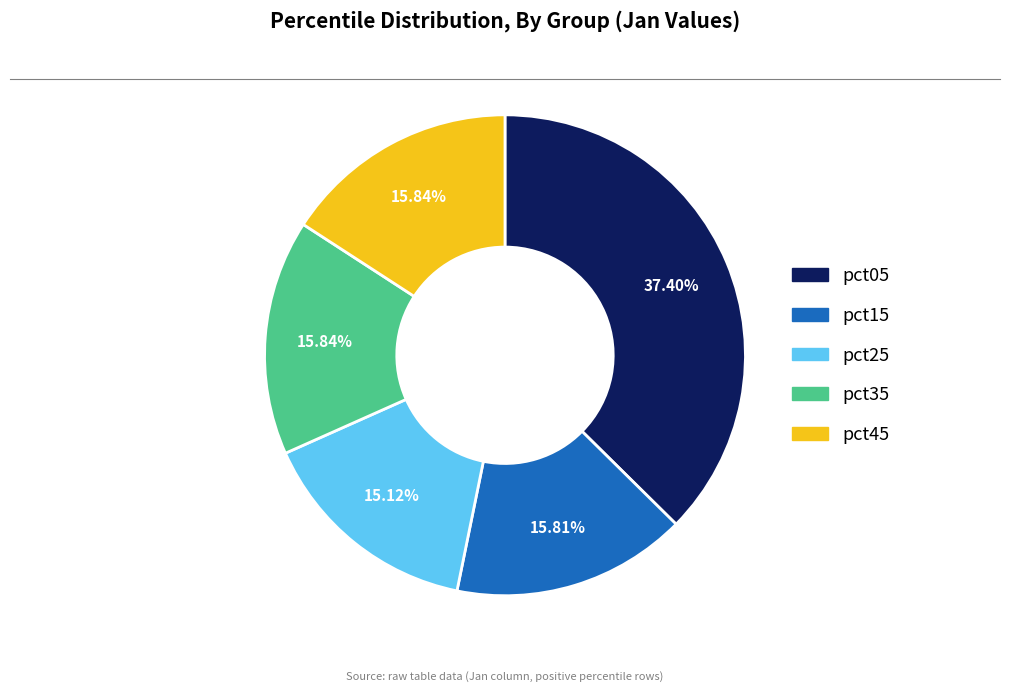

To the nearest percent, what is the average slice percentage?

20%